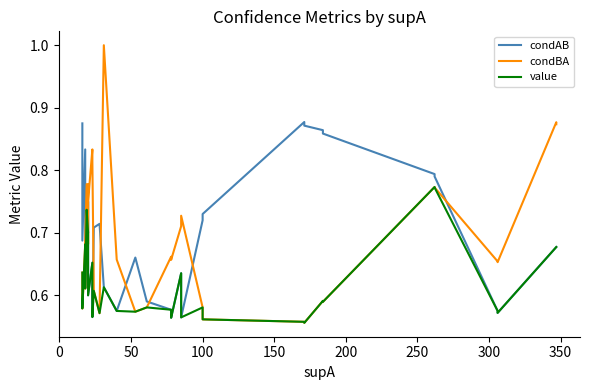

True or false: value and condAB cross at least once.

False